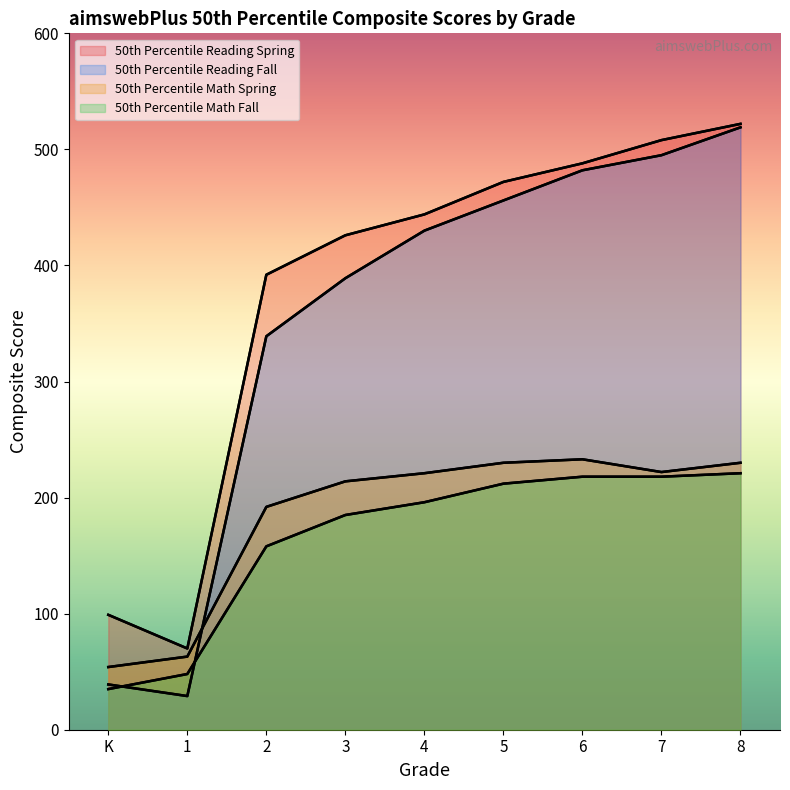

Does the chart have visible grid lines?

No